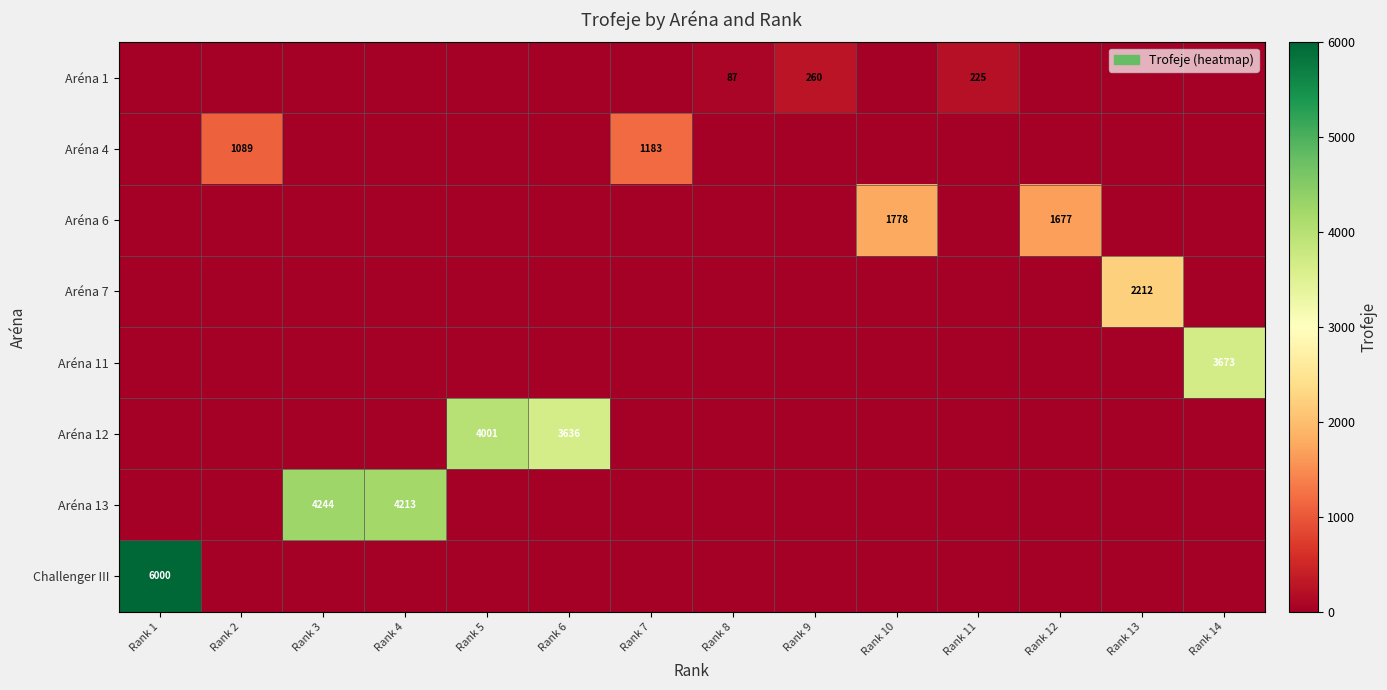

What is the total value across all series at Rank 6?

3636